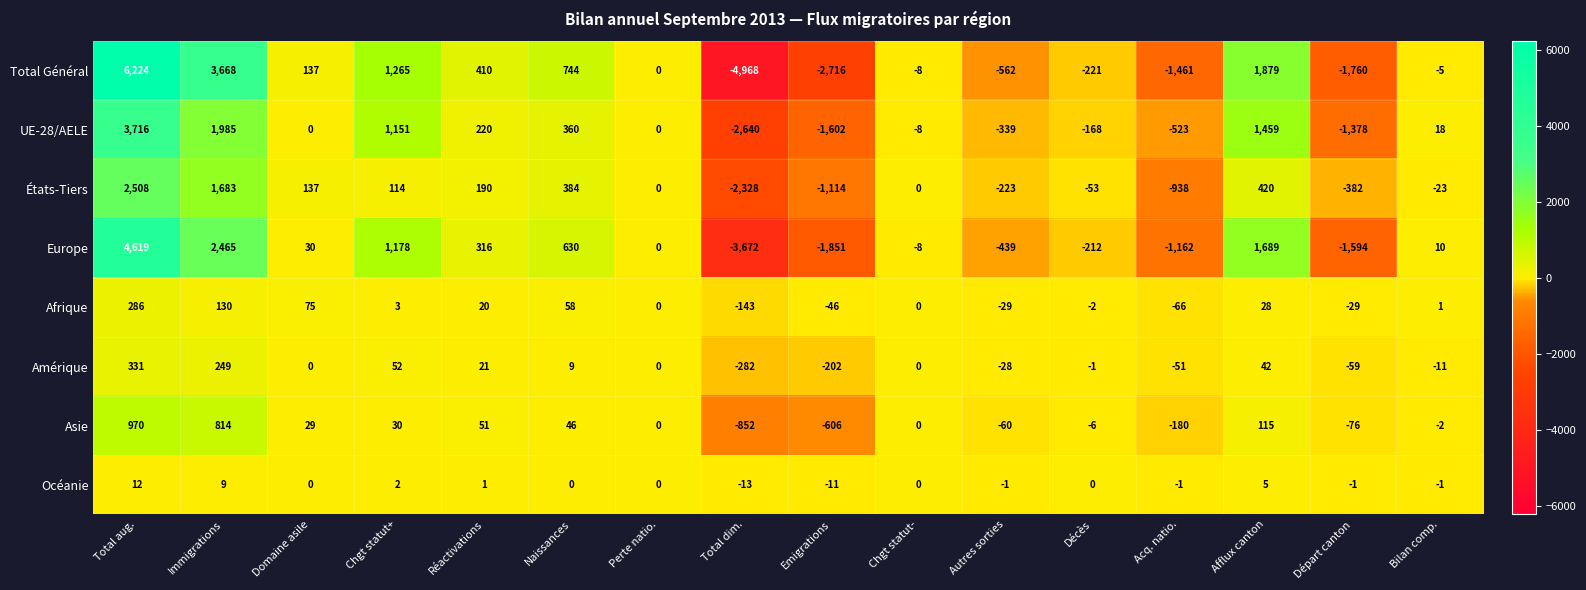

Is it true that Afrique equals -234 at Perte natio.?

False